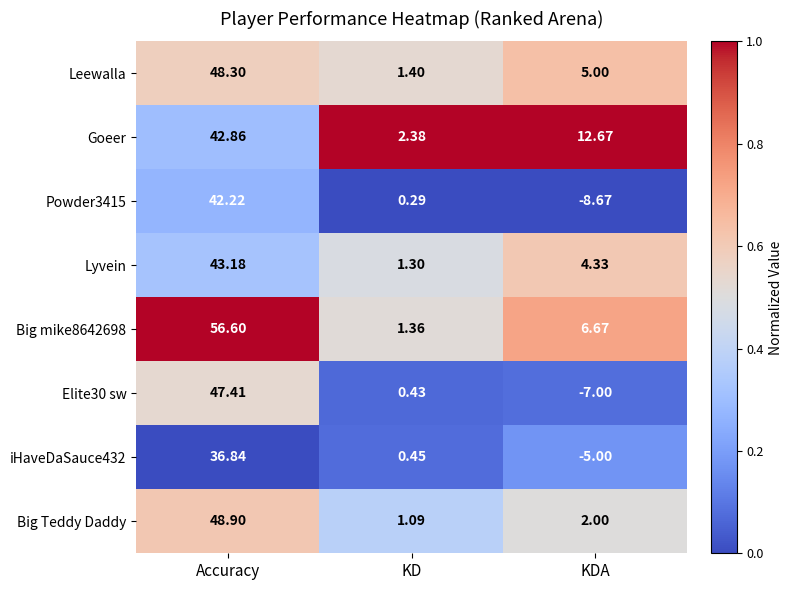

Which series changed the most between Accuracy and KDA?

Elite30 sw